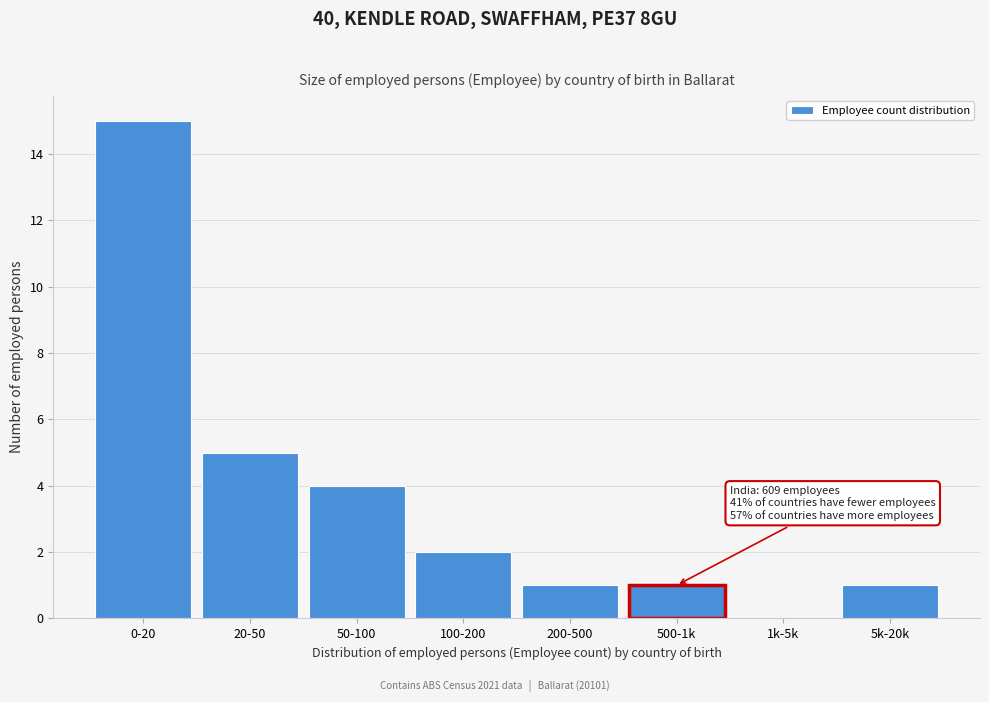

Reading left to right, transcribe all the data shown in this chart.

0-20=15	20-50=5	50-100=4	100-200=2	200-500=1	500-1k=1	1k-5k=0	5k-20k=1